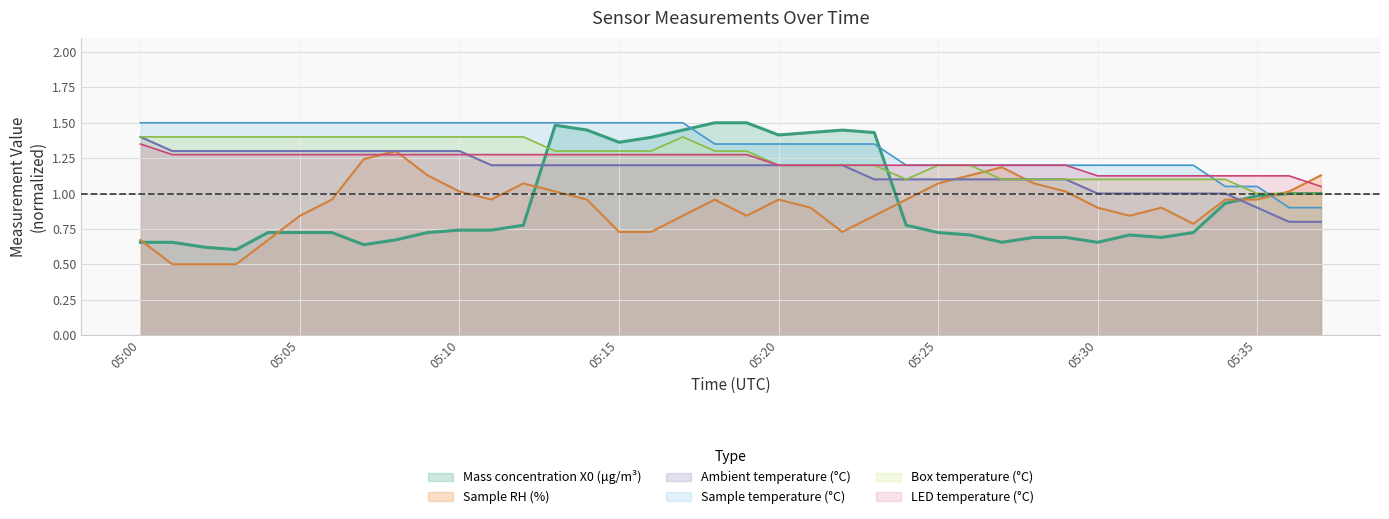

Which has a higher value, 2022-01-08 05:19:00 or 2022-01-08 05:23:00?

2022-01-08 05:19:00